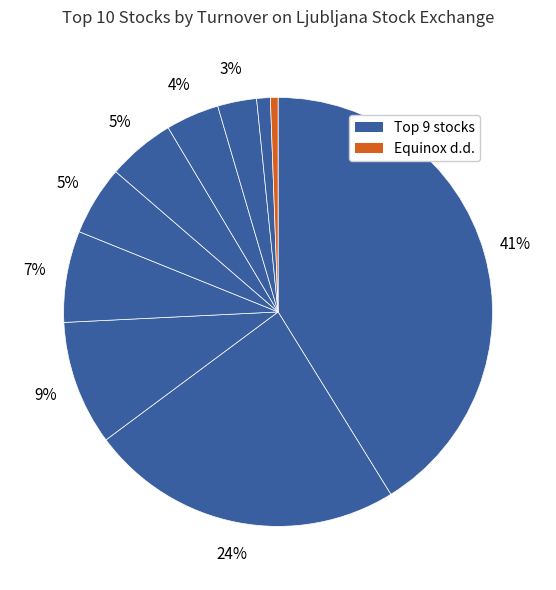

To the nearest percent, what is the average slice percentage?

10%